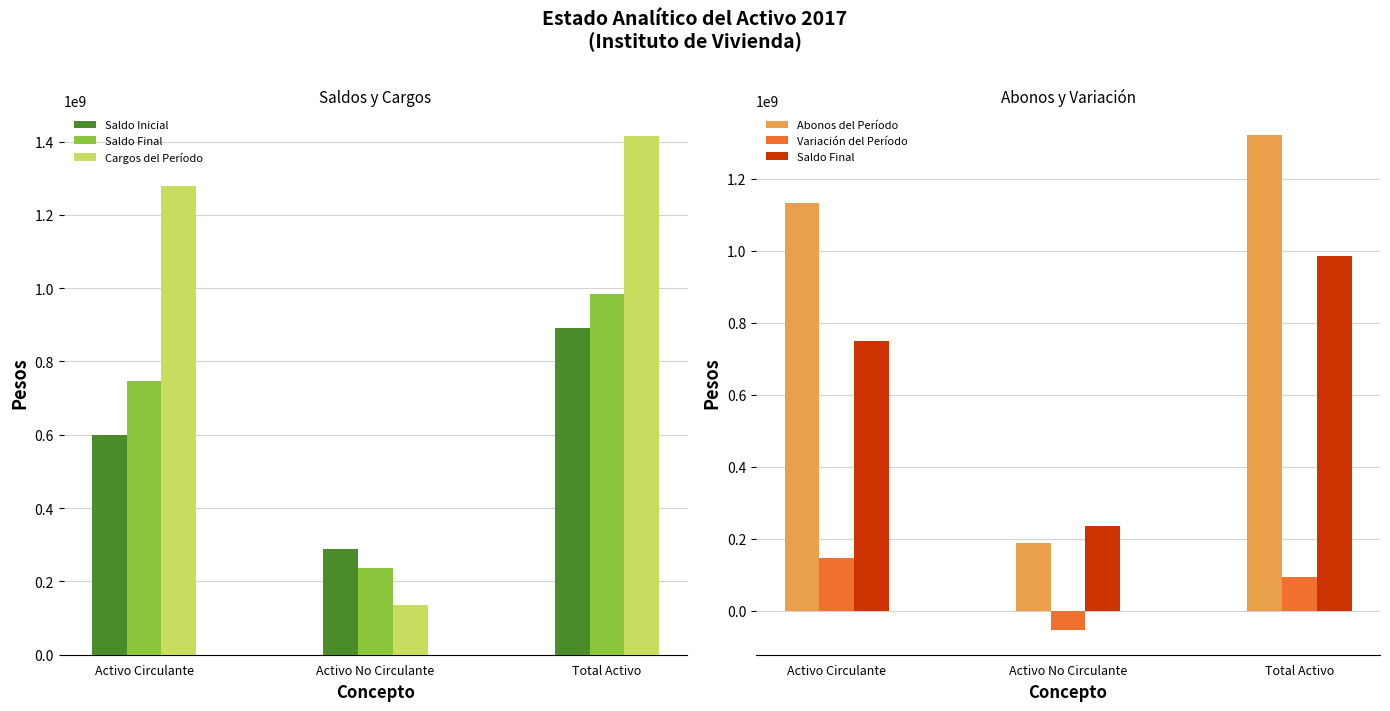

What is the sum of all Variación del Período values?

187111352.4